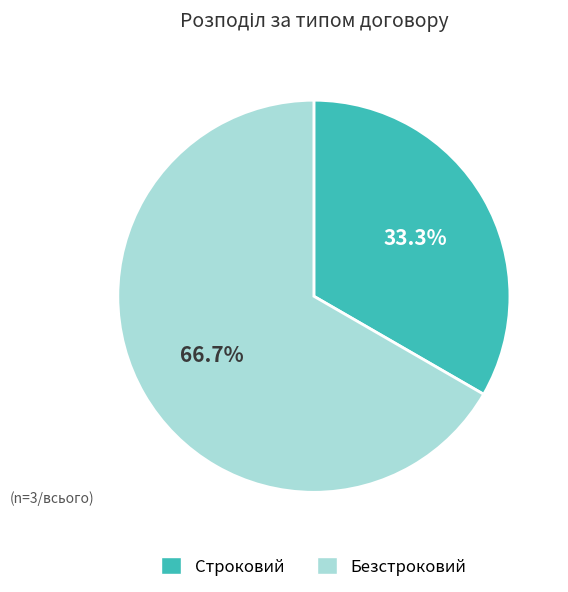

To the nearest percent, what is the difference between the largest and smallest slice percentages?

33%